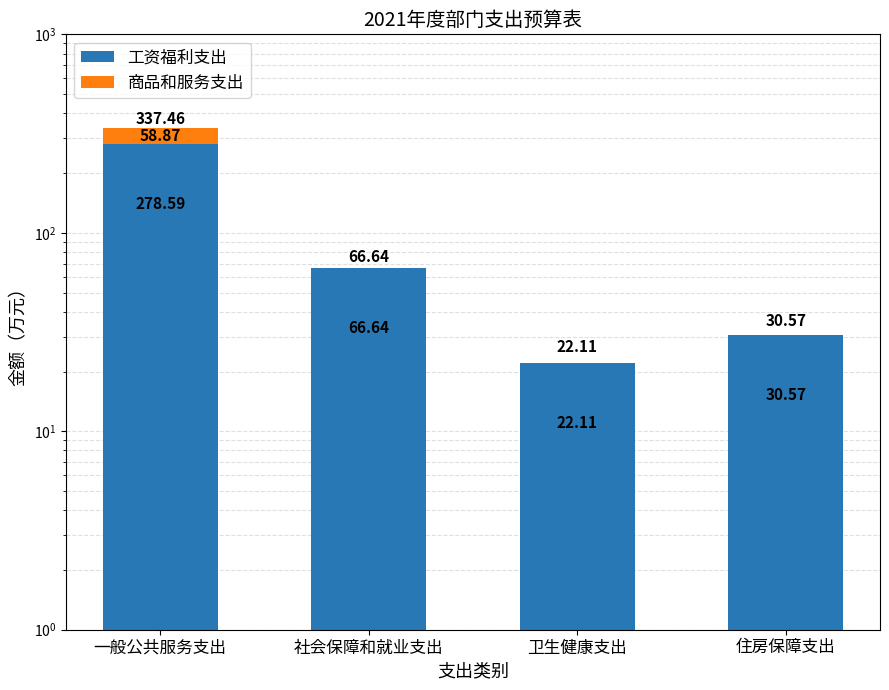

How many series are shown in this chart?

2